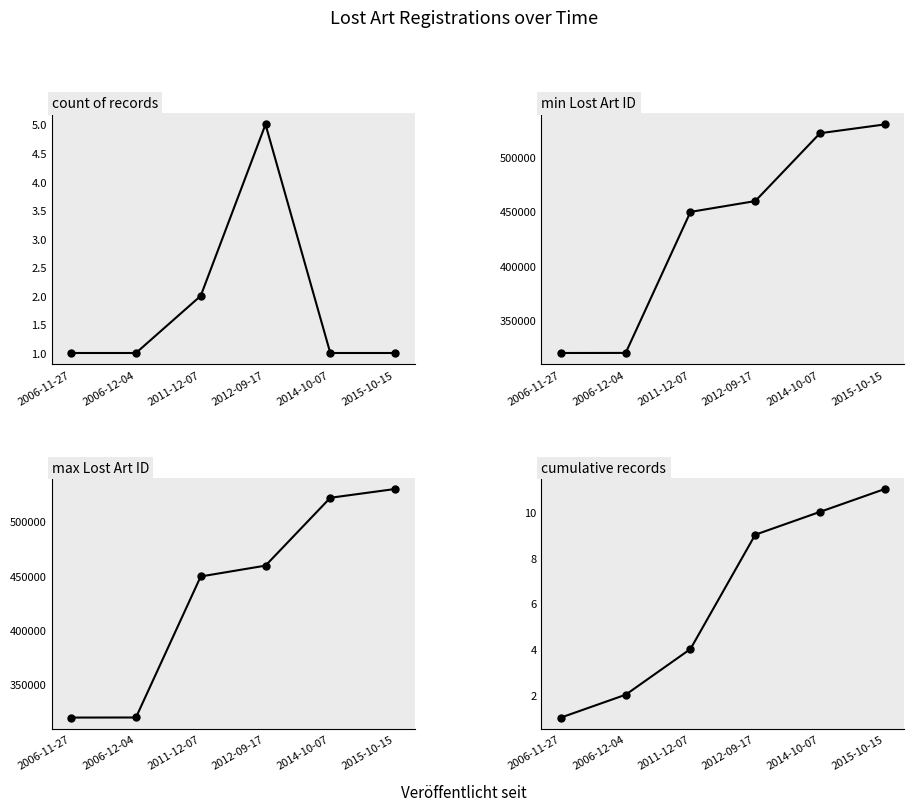

Does the chart have visible grid lines?

No